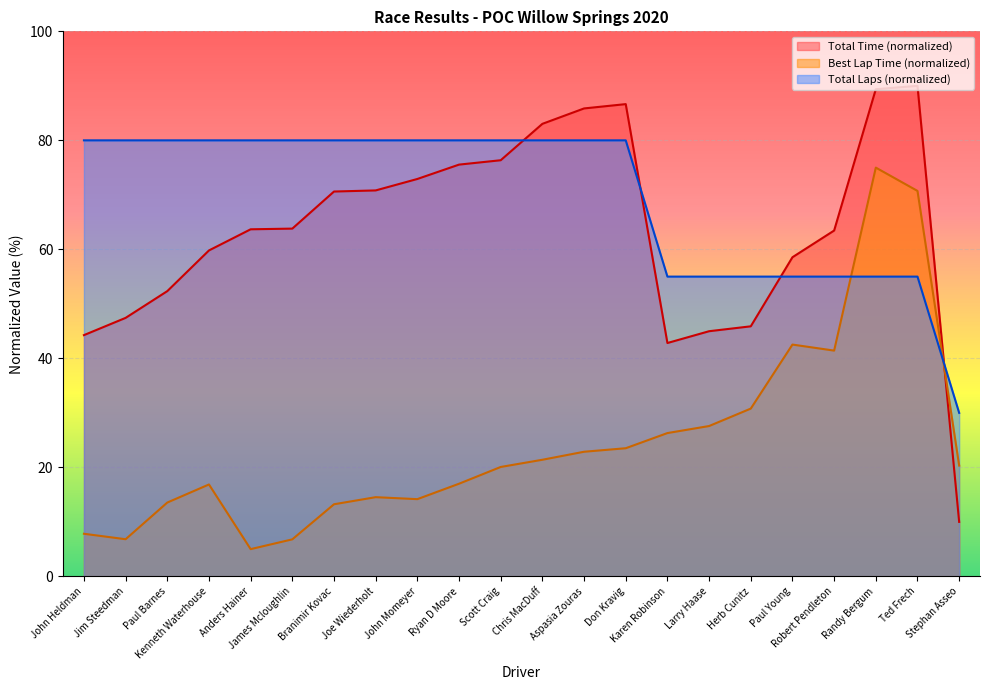

Reading left to right, list all the values displayed in this chart.

Total Laps: John Heldman=80.0	Jim Steedman=80.0	Paul Barnes=80.0	Kenneth Waterhouse=80.0	Anders Hainer=80.0	James Mcloughlin=80.0	Branimir Kovac=80.0	Joe Wiederholt=80.0	John Momeyer=80.0	Ryan D Moore=80.0	Scott Craig=80.0	Chris MacDuff=80.0	Aspasia Zouras=80.0	Don Kravig=80.0	Karen Robinson=55.0	Larry Haase=55.0	Herb Cunitz=55.0	Paul Young=55.0	Robert Pendleton=55.0	Randy Bergum=55.0	Ted Frech=55.0	Stephan Asseo=30.0
Total Time: John Heldman=44.3	Jim Steedman=47.4	Paul Barnes=52.3	Kenneth Waterhouse=59.8	Anders Hainer=63.7	James Mcloughlin=63.8	Branimir Kovac=70.6	Joe Wiederholt=70.8	John Momeyer=72.9	Ryan D Moore=75.5	Scott Craig=76.3	Chris MacDuff=83.0	Aspasia Zouras=85.9	Don Kravig=86.6	Karen Robinson=42.8	Larry Haase=45.0	Herb Cunitz=45.9	Paul Young=58.6	Robert Pendleton=63.5	Randy Bergum=89.4	Ted Frech=90.0	Stephan Asseo=10.0
Best Lap Time: John Heldman=7.8	Jim Steedman=6.8	Paul Barnes=13.5	Kenneth Waterhouse=16.9	Anders Hainer=5.0	James Mcloughlin=6.8	Branimir Kovac=13.2	Joe Wiederholt=14.5	John Momeyer=14.2	Ryan D Moore=17.0	Scott Craig=20.1	Chris MacDuff=21.4	Aspasia Zouras=22.9	Don Kravig=23.5	Karen Robinson=26.3	Larry Haase=27.6	Herb Cunitz=30.8	Paul Young=42.5	Robert Pendleton=41.4	Randy Bergum=75.0	Ted Frech=70.7	Stephan Asseo=20.3